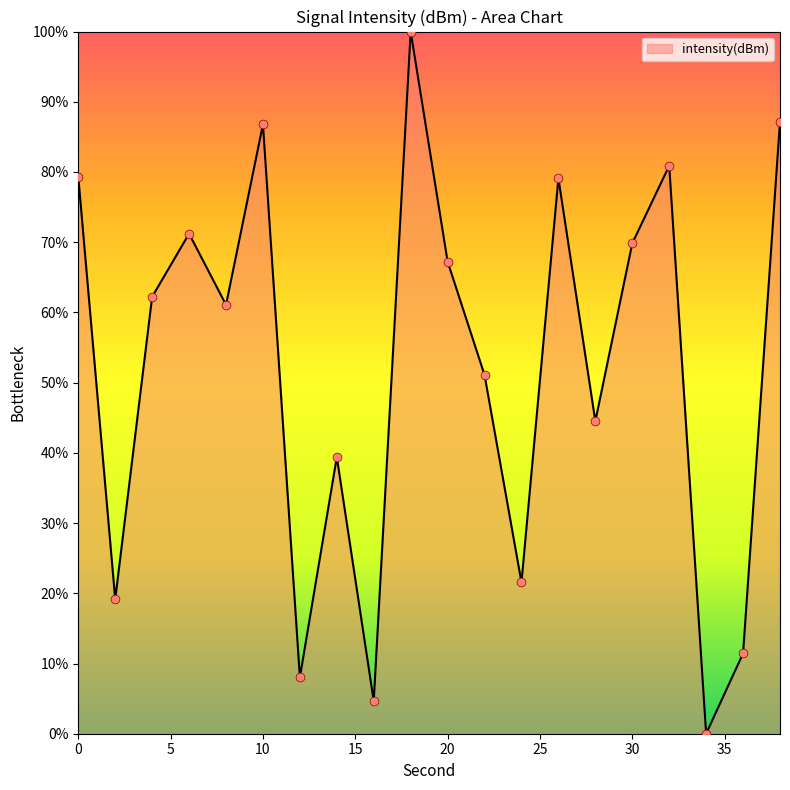

What is the maximum value shown in the chart?

100.0